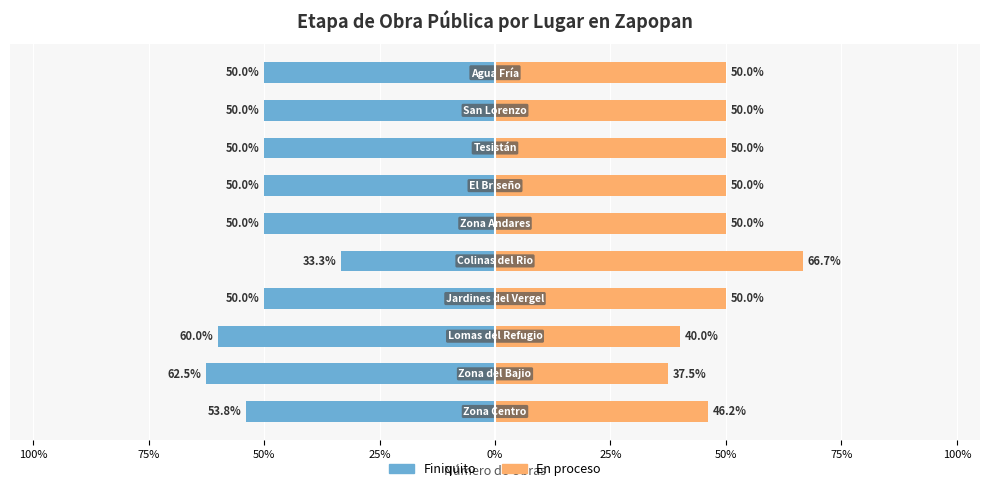

What is the minimum value shown in the chart?

-62.5